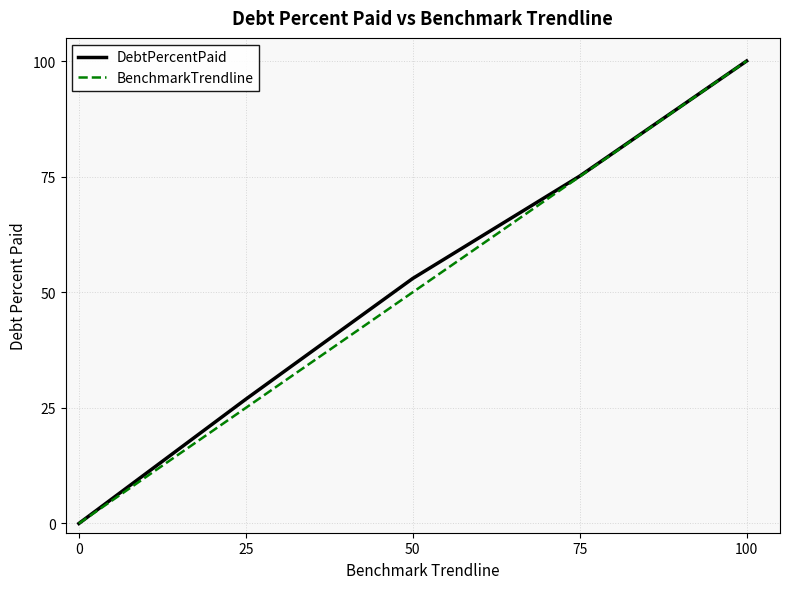

Between 0 and 25, which series saw the biggest shift?

DebtPercentPaid